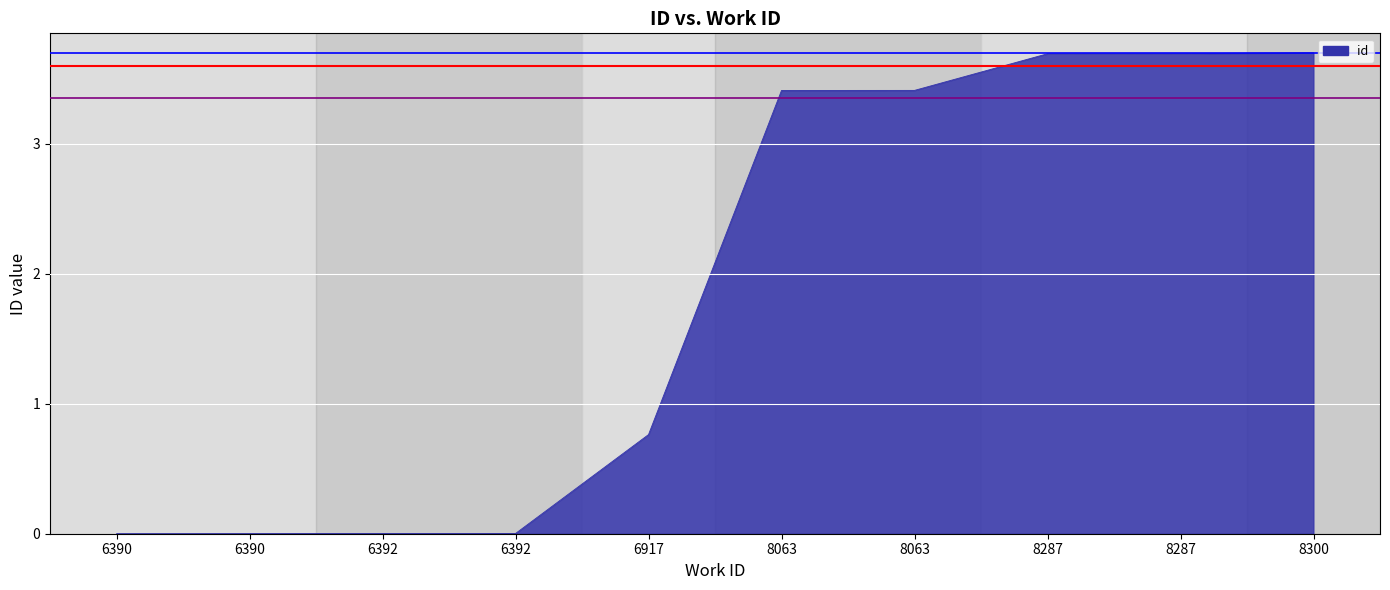

Reading left to right, what are all the values shown in this chart?

0.0	0.0	0.0	0.0	0.8	3.4	3.4	3.7	3.7	3.7